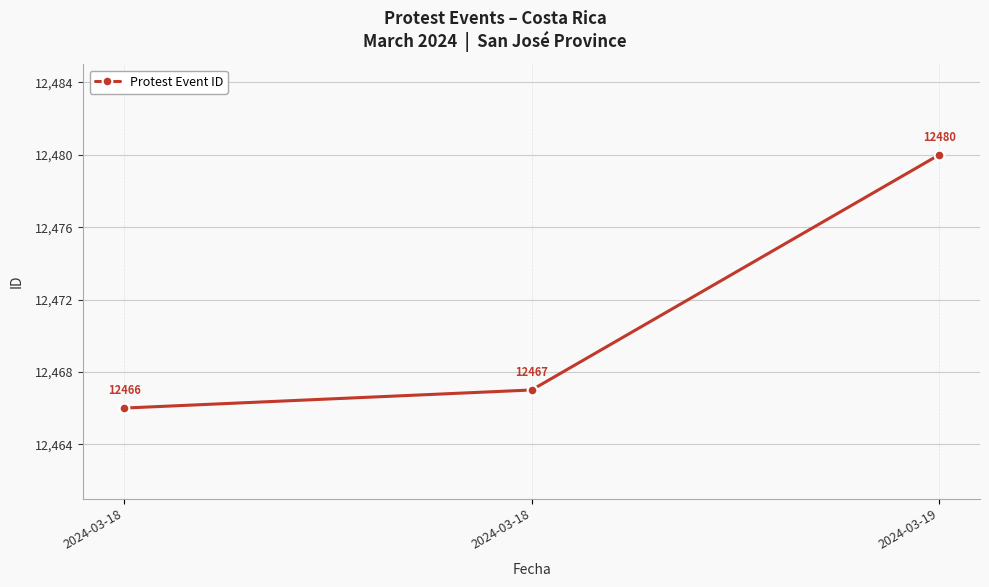

What is the sum of the values at 2024-03-18 and 2024-03-19?

24947